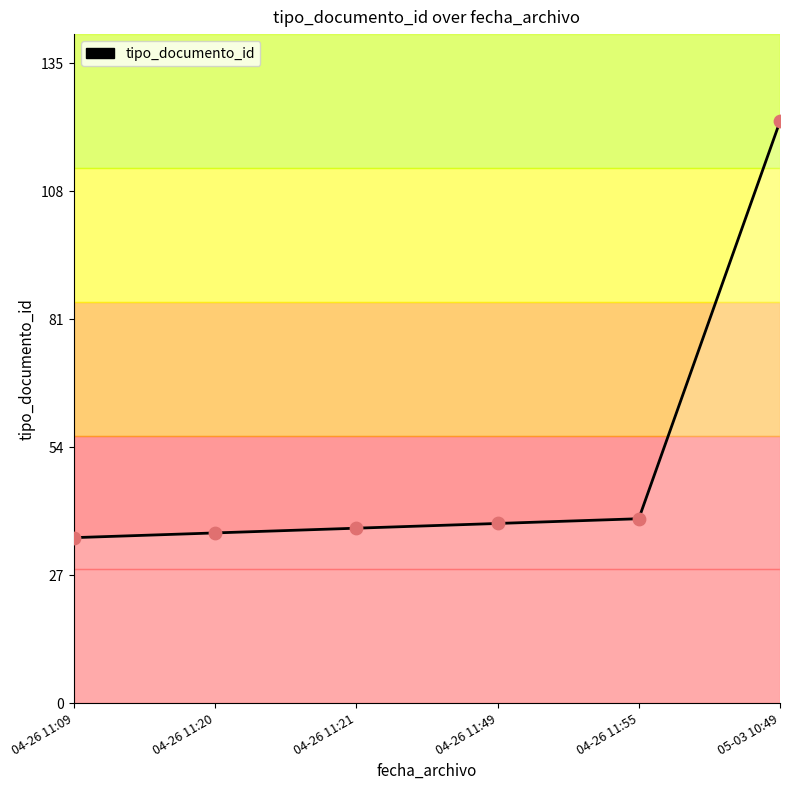

Between 04-26 11:09 and 04-26 11:21, which is larger?

04-26 11:21